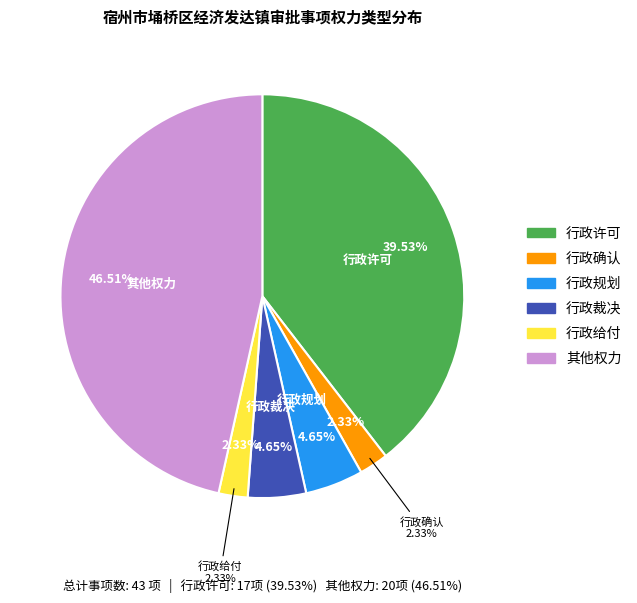

Does 行政规划 represent more than half of the total?

No